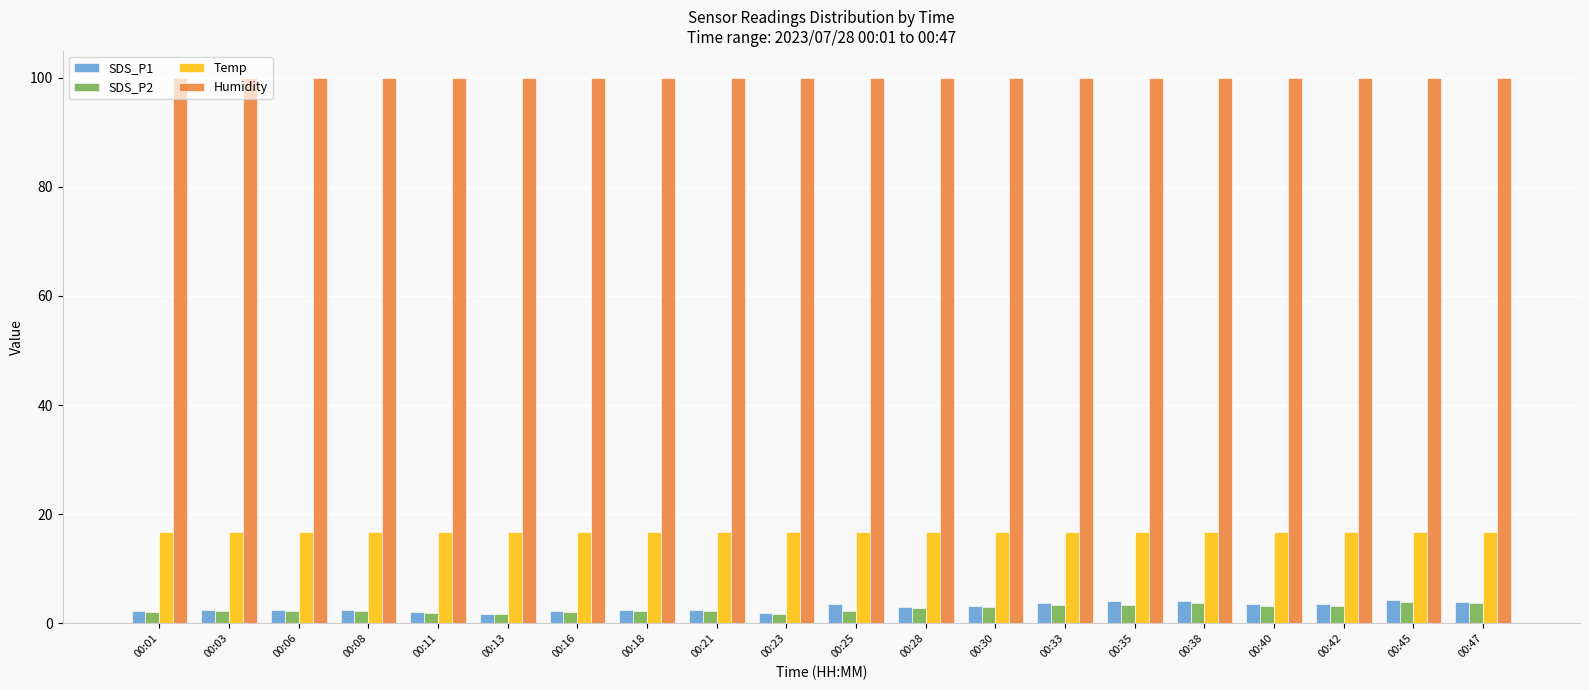

The SDS_P2 series shows 3.2 at 00:42. True or false?

True